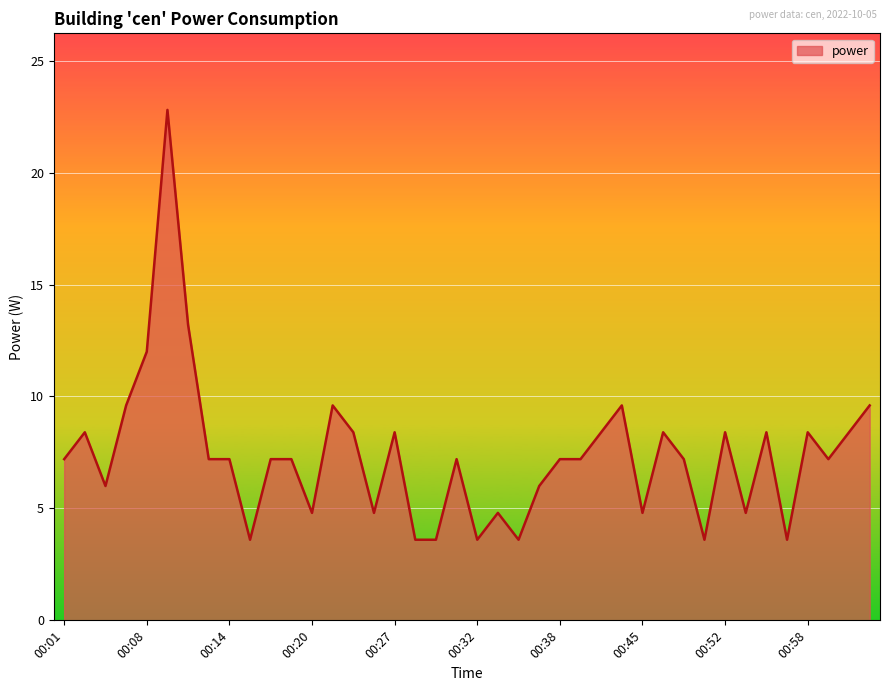

How many lines are shown in the chart?

1